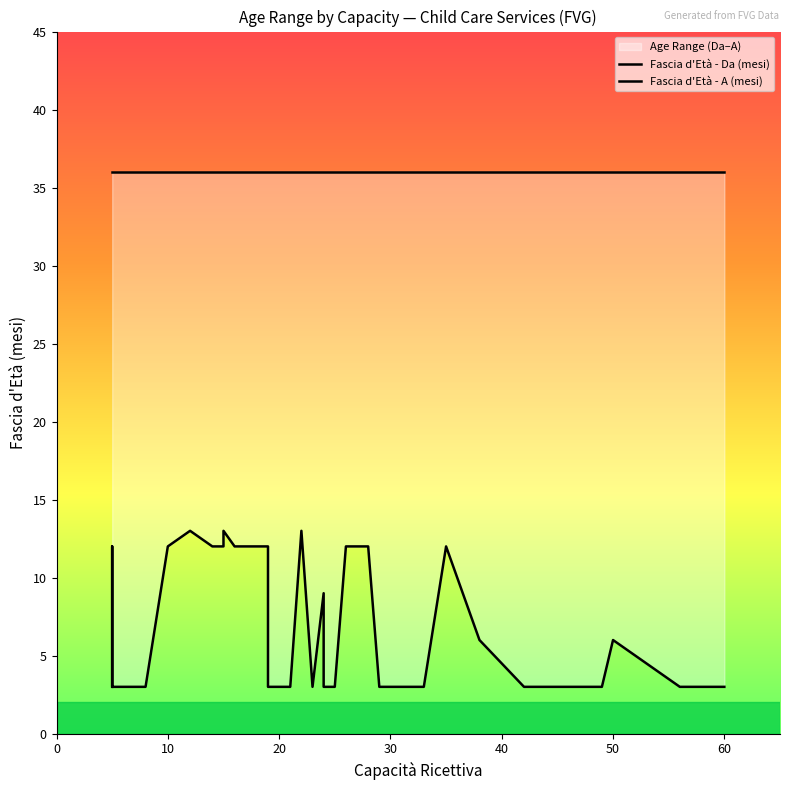

True or false: Fascia d'Età - Da (mesi) and Fascia d'Età - A (mesi) intersect in this chart.

False